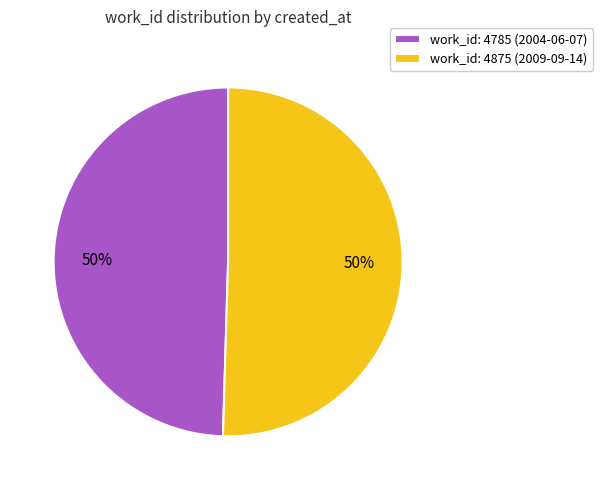

How many segments does this pie chart have?

2